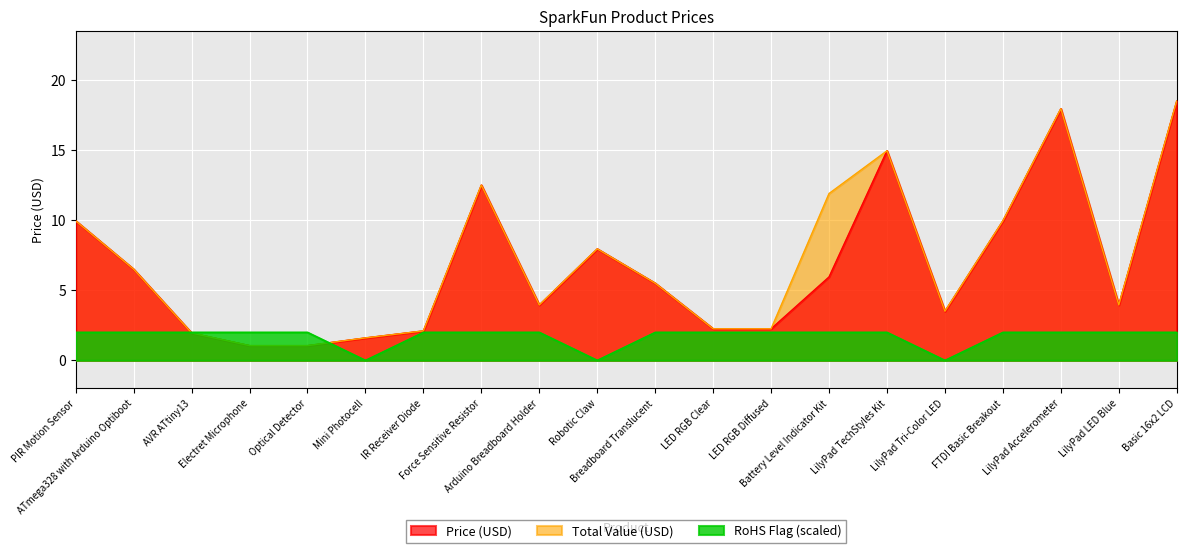

In Price (USD), how many points are lower than both neighbors (excluding endpoints)?

3